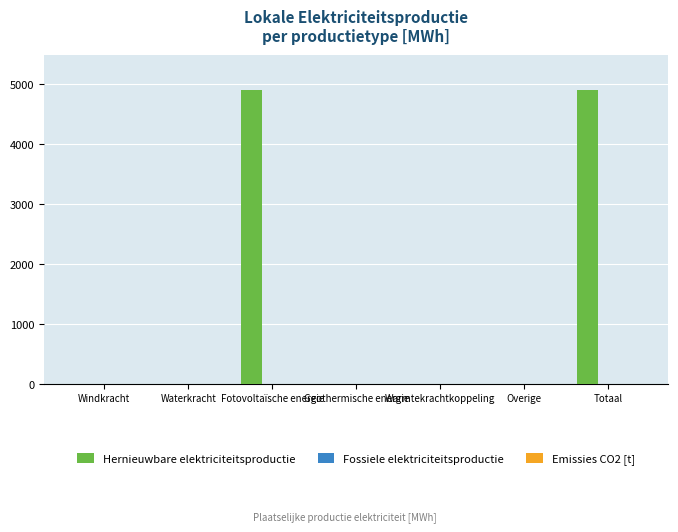

The value at Waterkracht is 0.0. True or false?

True